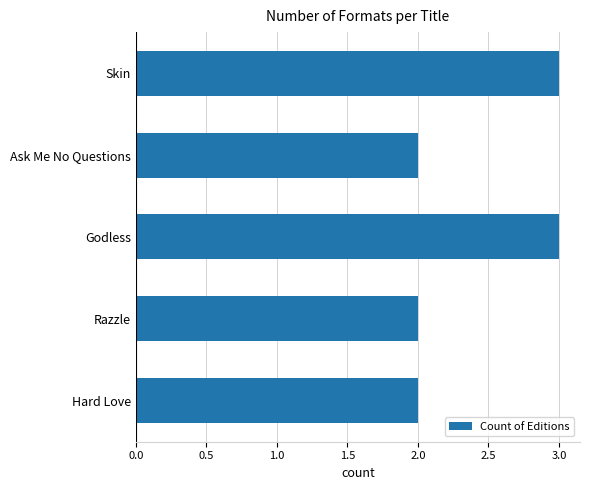

What is the ratio of the value at Razzle to the value at Godless?

0.7